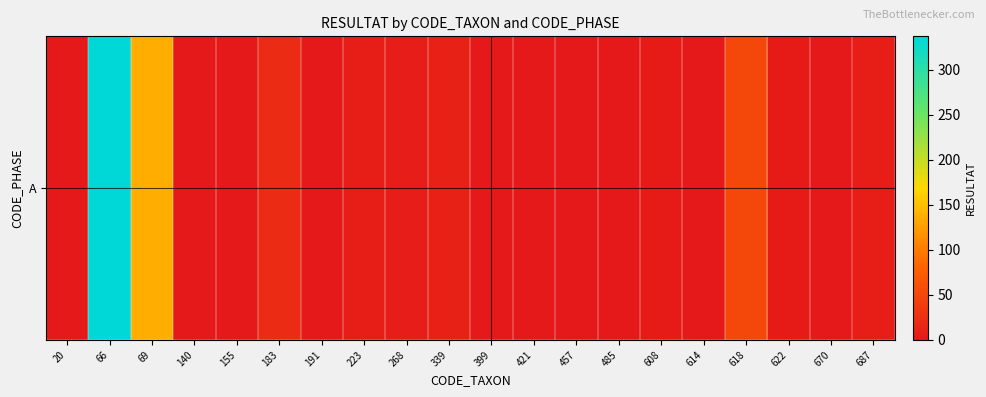

What is the sum of the values at 614 and 66?

338